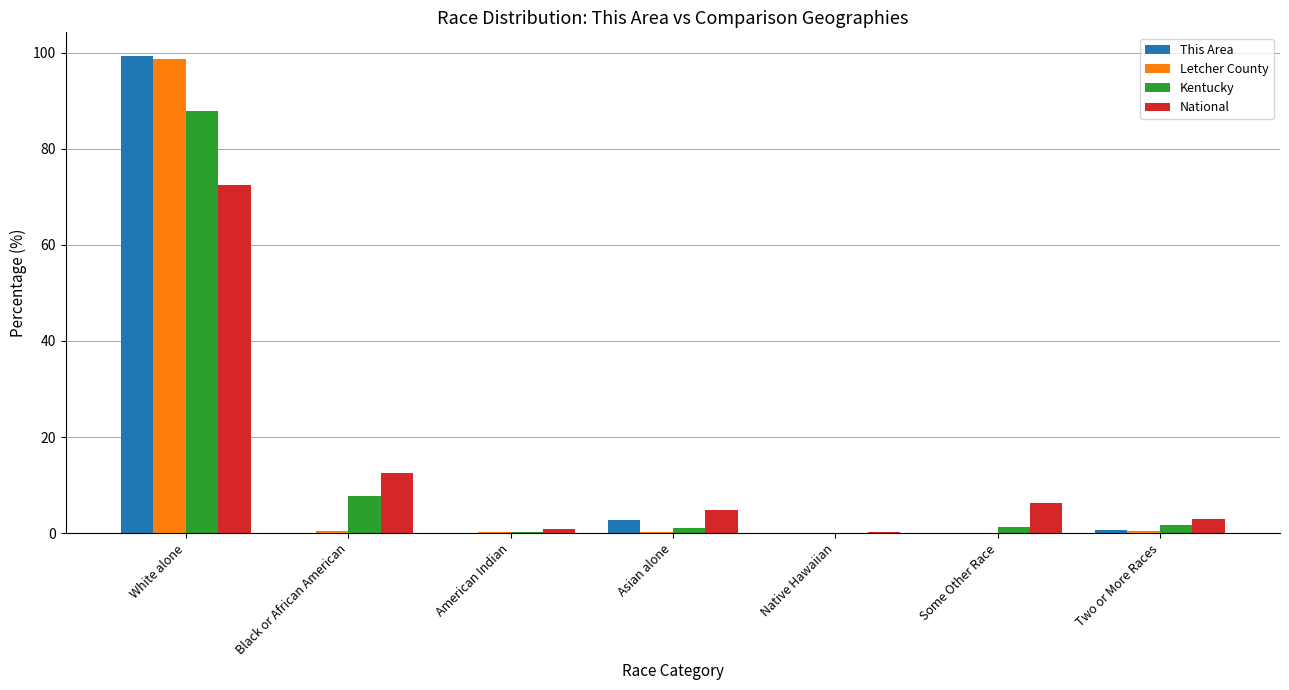

Is the value of National at Black or African American greater than the value of This Area at Some Other Race?

Yes